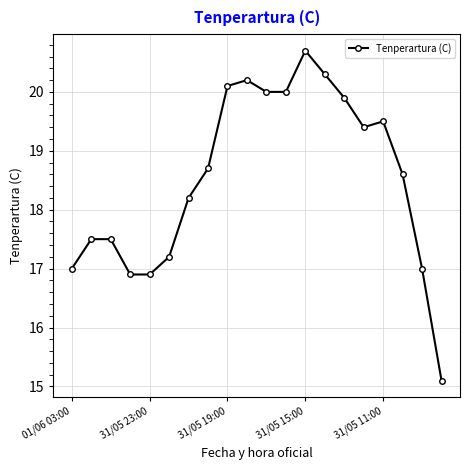

What is the difference between the maximum and minimum values?

5.6